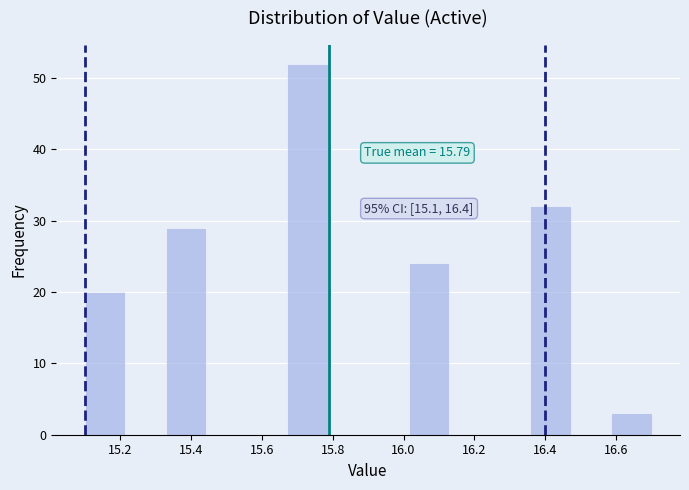

Over which range of the x-axis is the bar tallest?

15.68 to 15.78